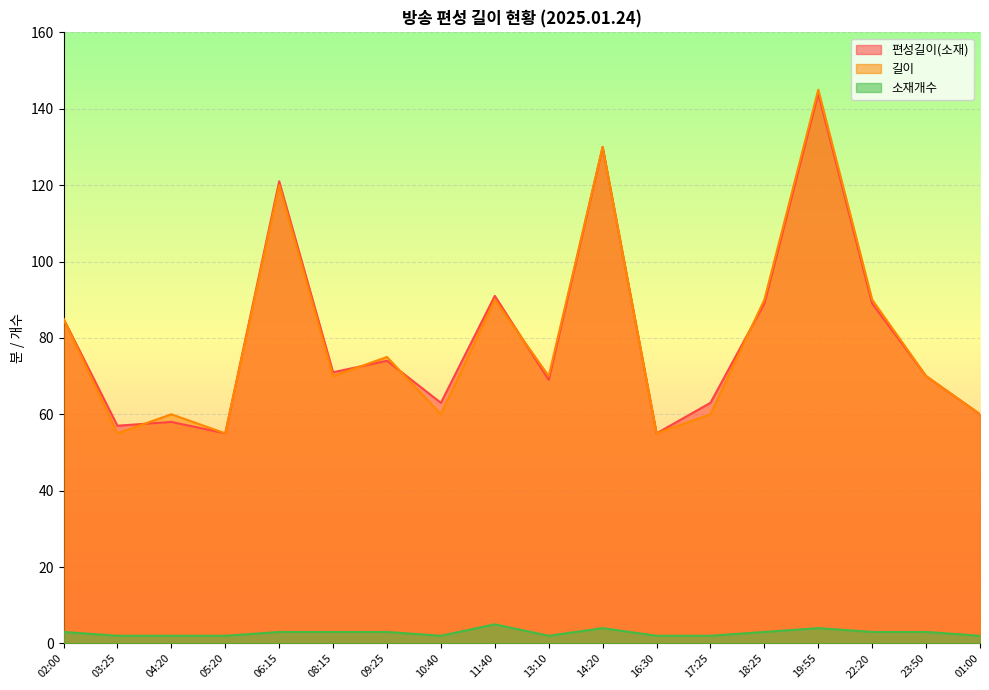

Which series has the widest spread of values?

길이